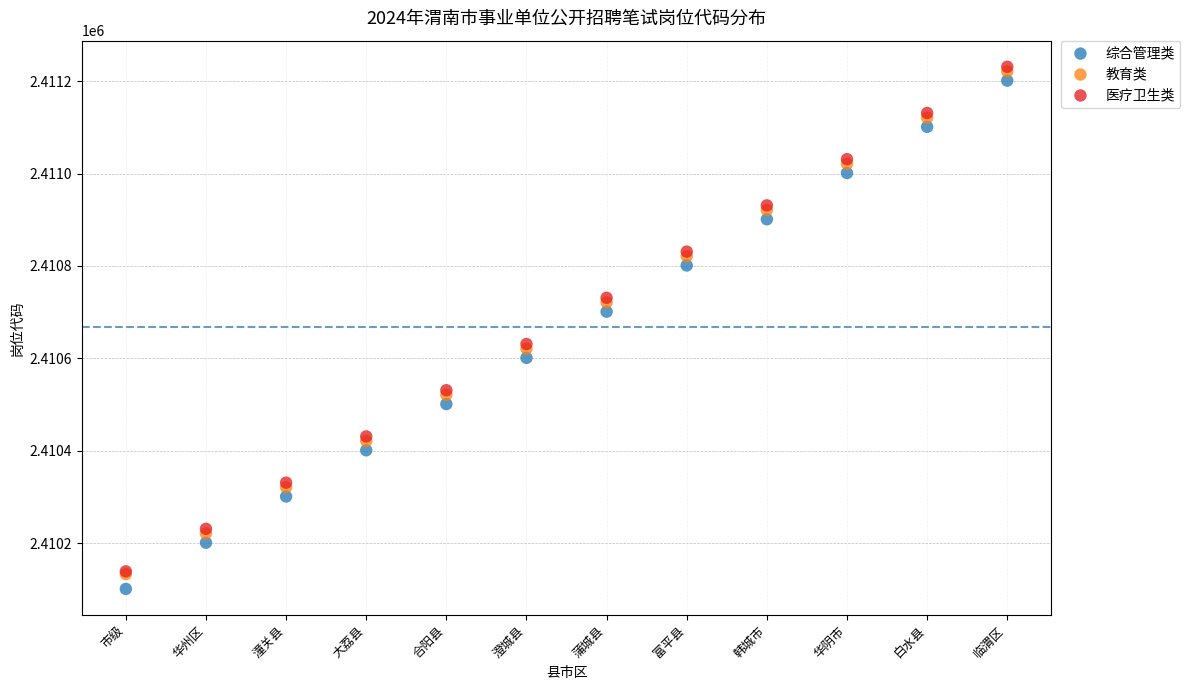

What are all the series names shown in the legend?

综合管理类, 教育类, 医疗卫生类